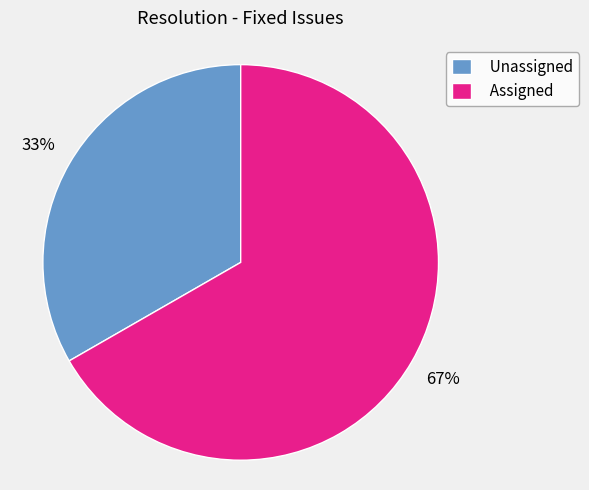

Does any single category account for the majority?

Yes